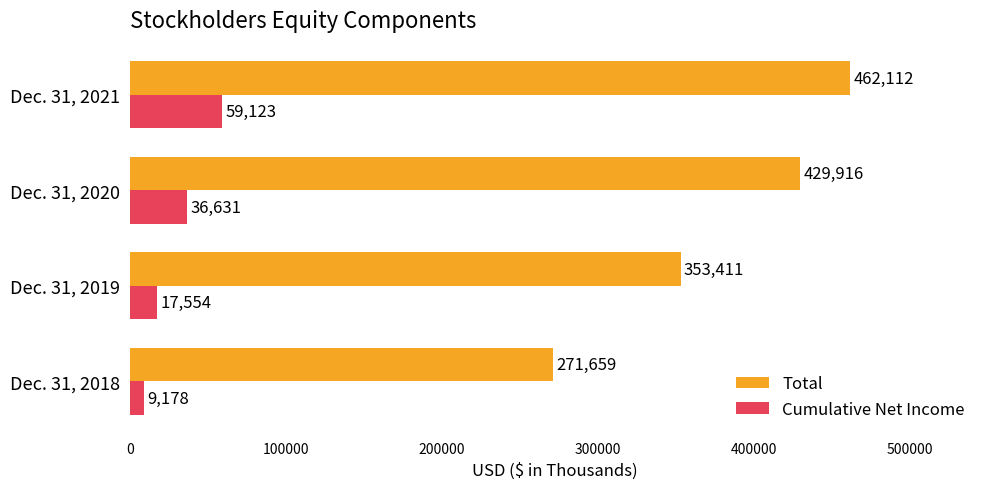

What is the spread (max minus min) of values at Dec. 31, 2019?

335857